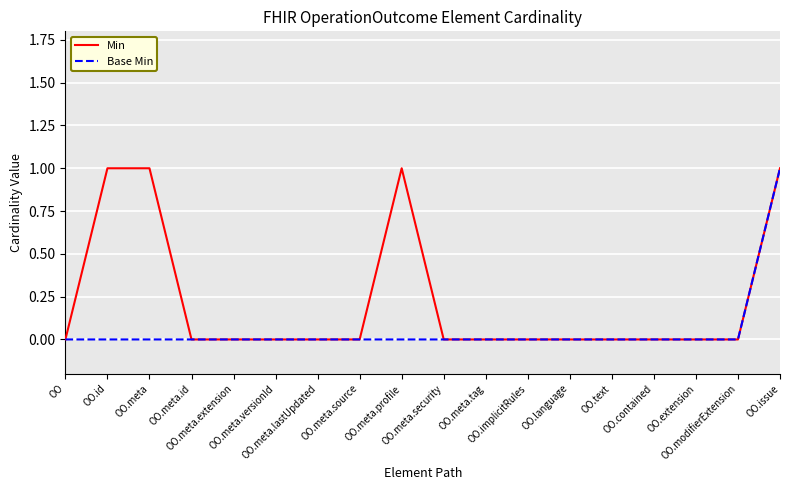

Which series has the largest total across all categories?

Min